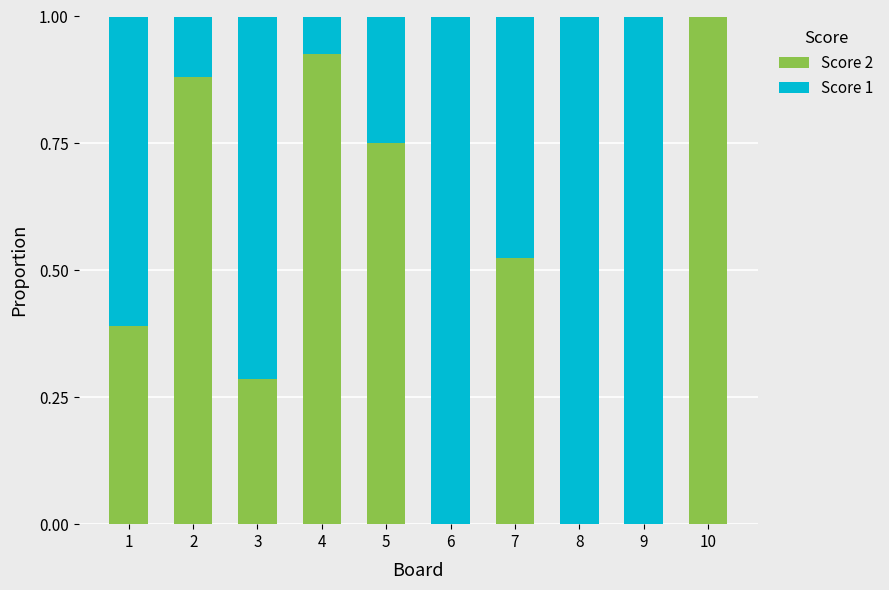

What is the total value across all series at 3?

1.0